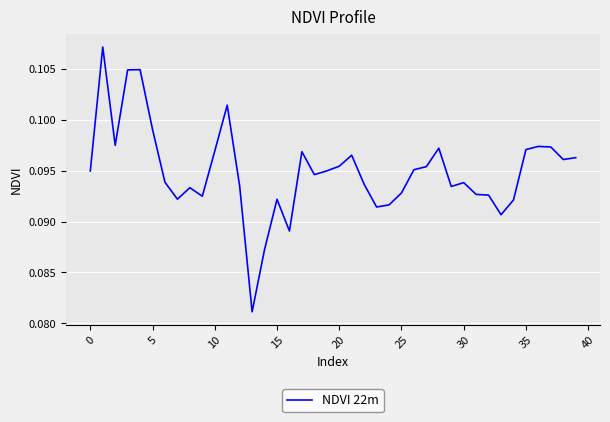

How many points are higher than both their immediate neighbors (excluding endpoints)?

10